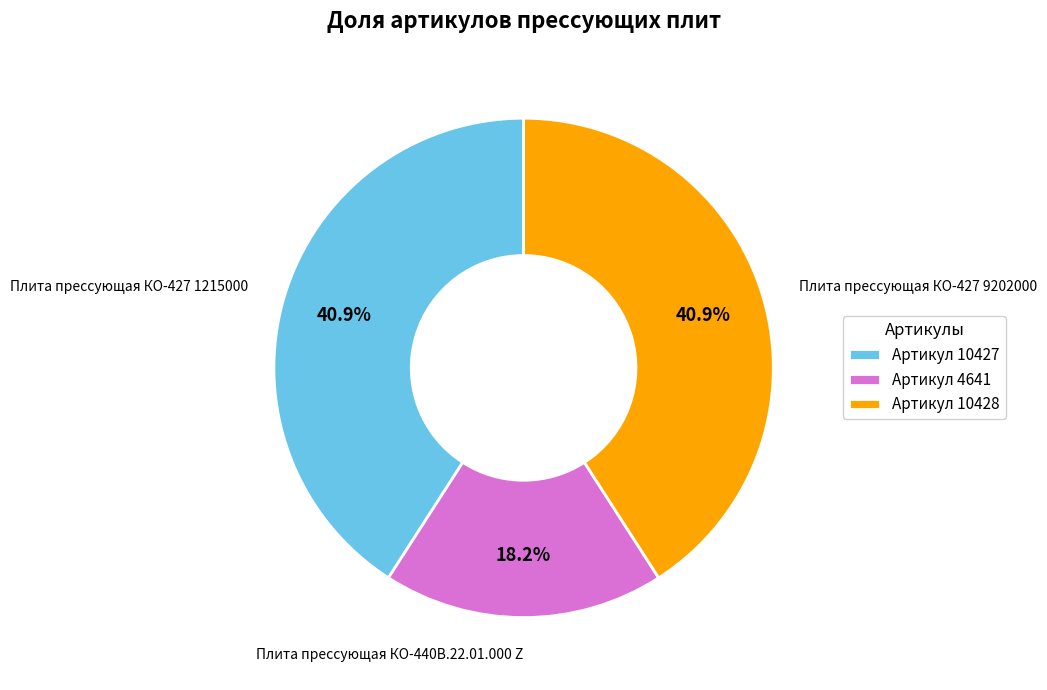

What is the smallest slice in the pie chart?

Артикул 4641